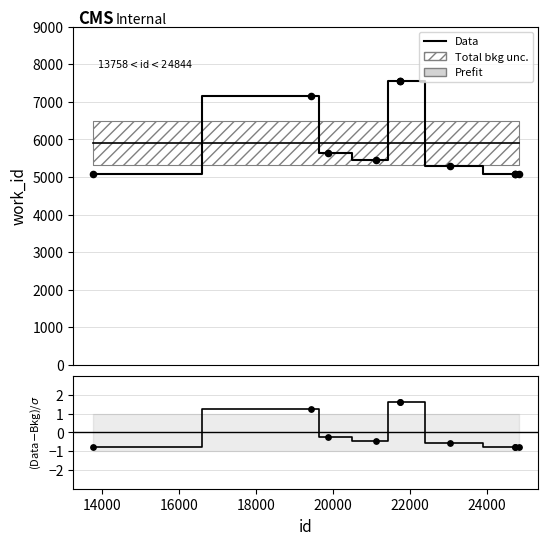

Which series has the largest total across all categories?

Data